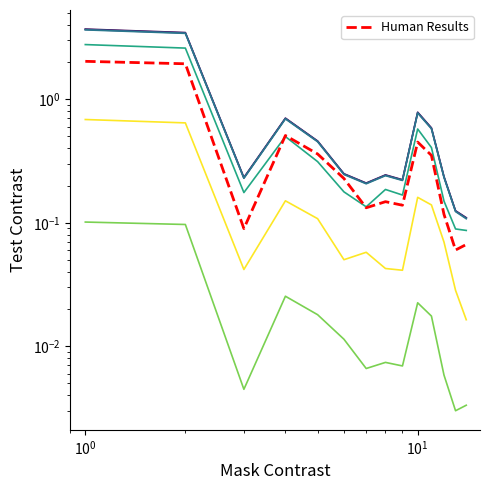

Count the number of data series in this chart.

6